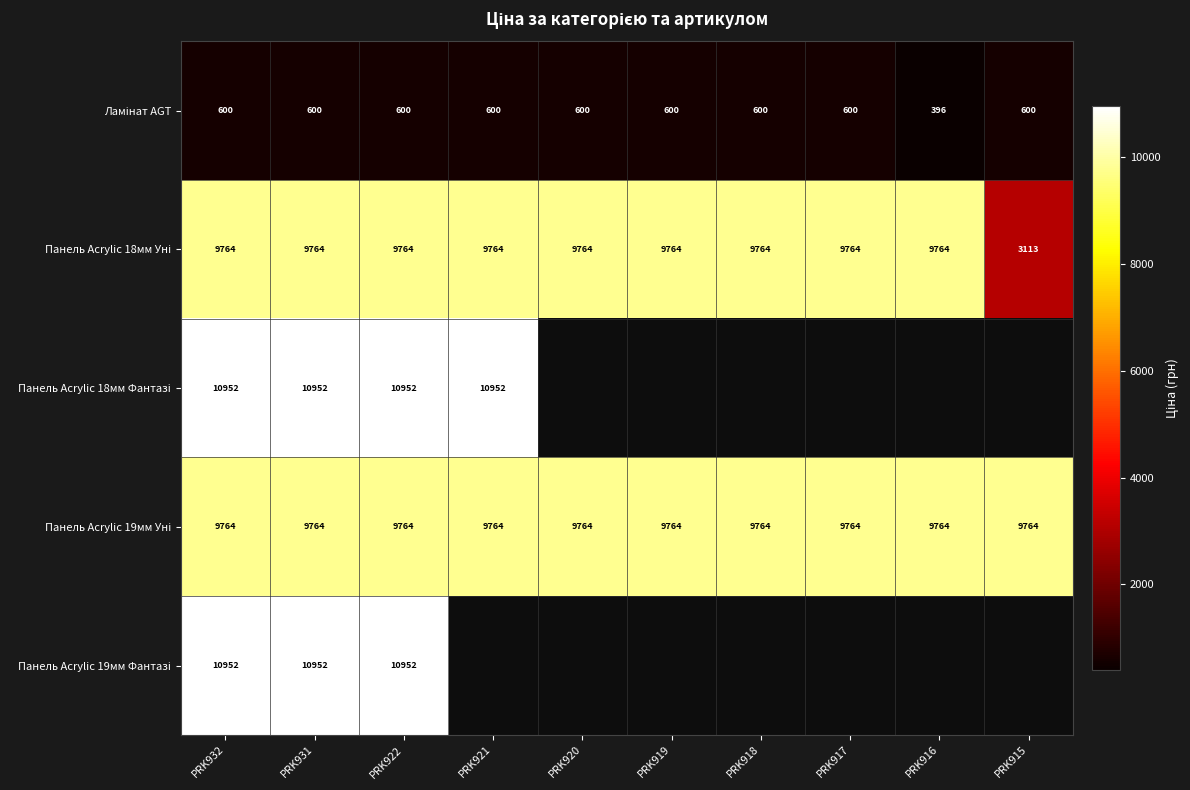

What is the highest value of the Панель Acrylic 18мм Фантазі series?

10952.0